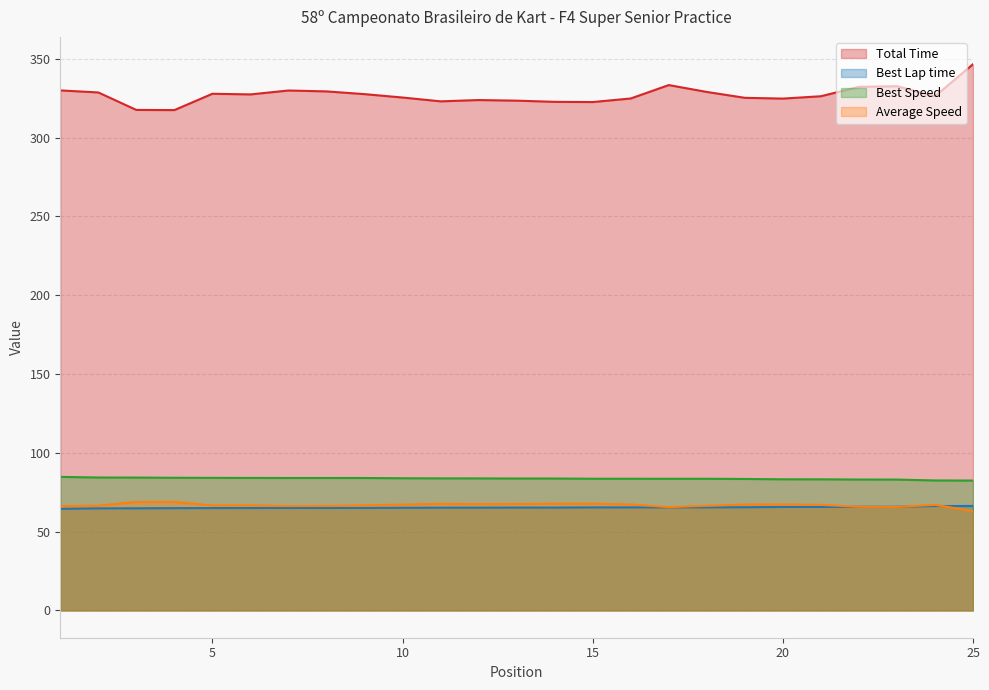

At how many categories does at least one series exceed 213?

25